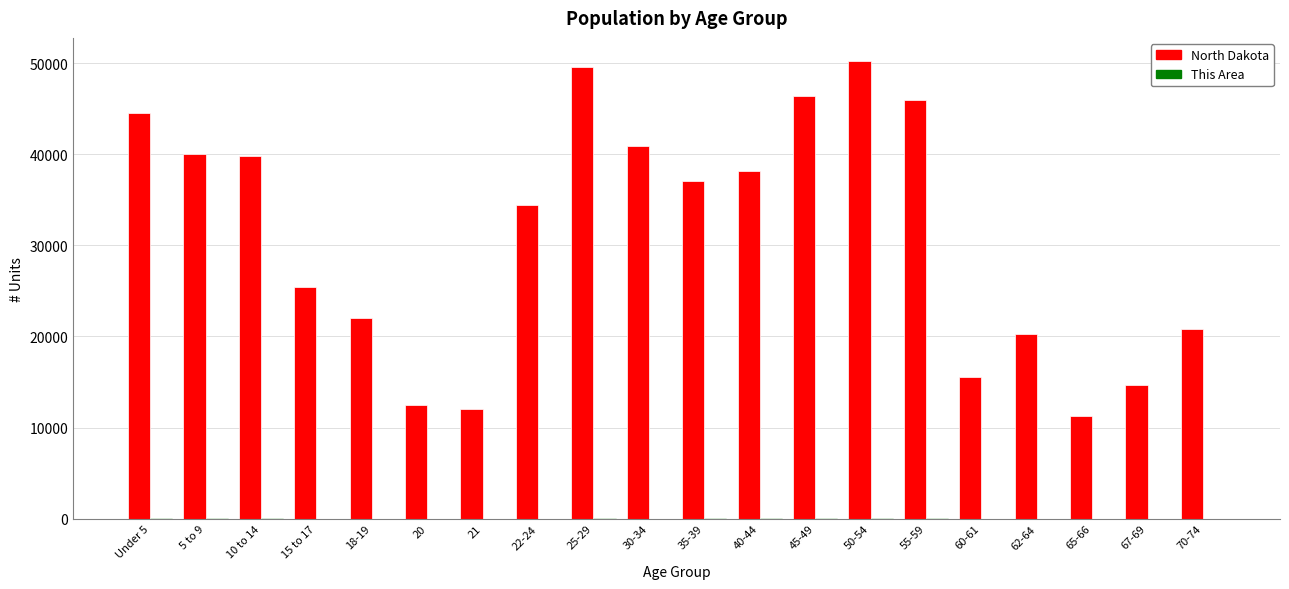

What is the maximum value shown in the chart?

50277